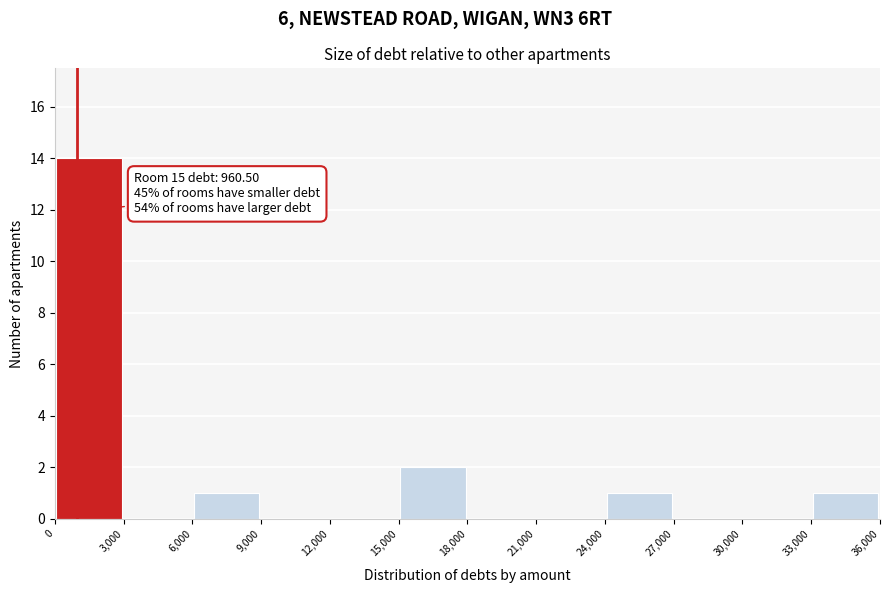

Which range on the x-axis has the tallest bar?

0 to 3,000